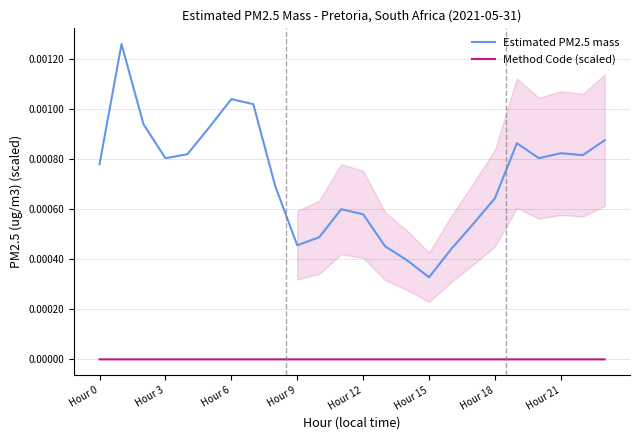

True or false: Estimated PM2.5 mass and Method Code (scaled) intersect in this chart.

False